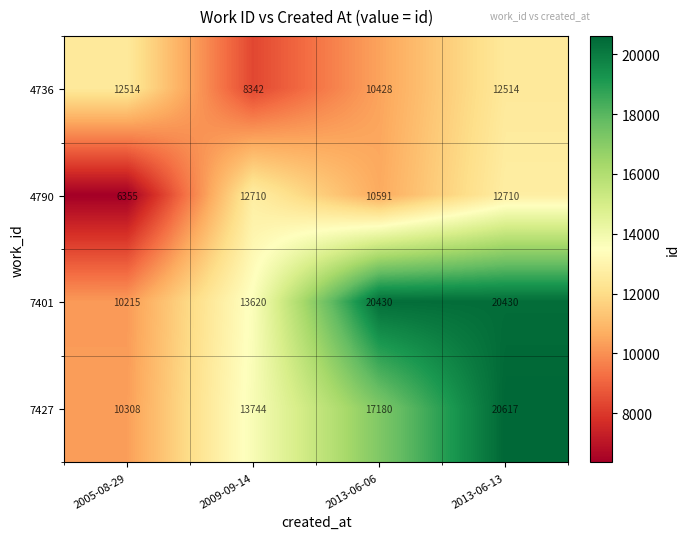

Reading left to right, list all the values displayed in this chart.

4736: 2005-08-29=12514	2009-09-14=8342	2013-06-06=10428	2013-06-13=12514
4790: 2005-08-29=6355	2009-09-14=12710	2013-06-06=10591	2013-06-13=12710
7401: 2005-08-29=10215	2009-09-14=13620	2013-06-06=20430	2013-06-13=20430
7427: 2005-08-29=10308	2009-09-14=13744	2013-06-06=17180	2013-06-13=20617